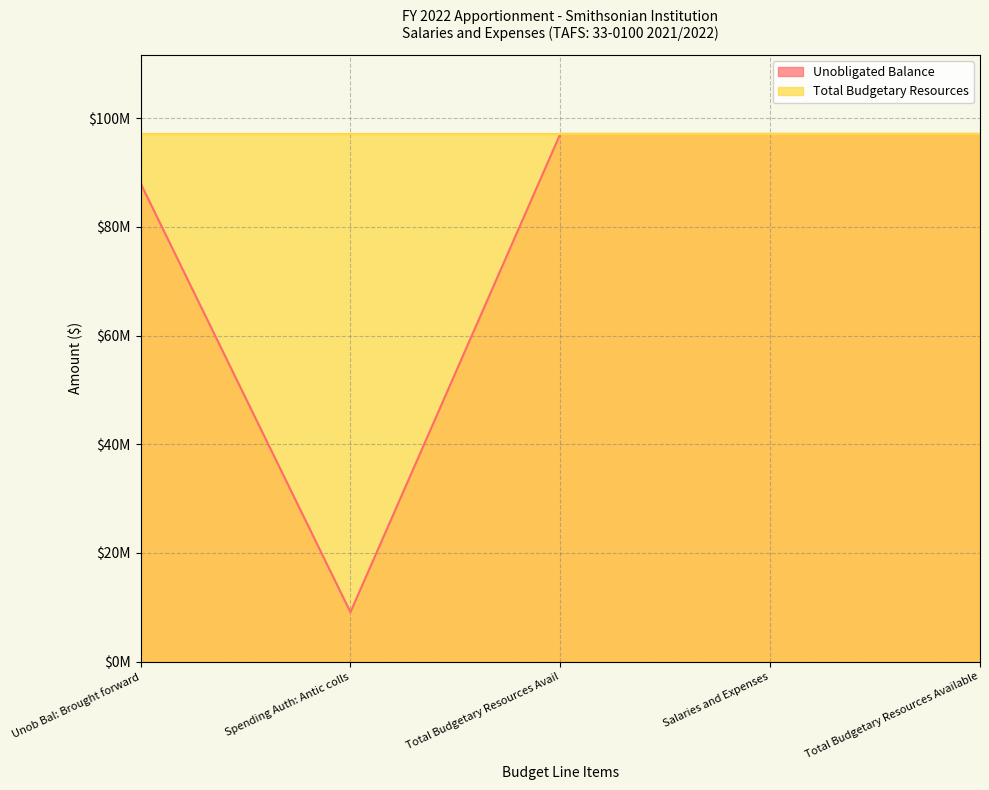

What position from the right is Salaries and Expenses?

2